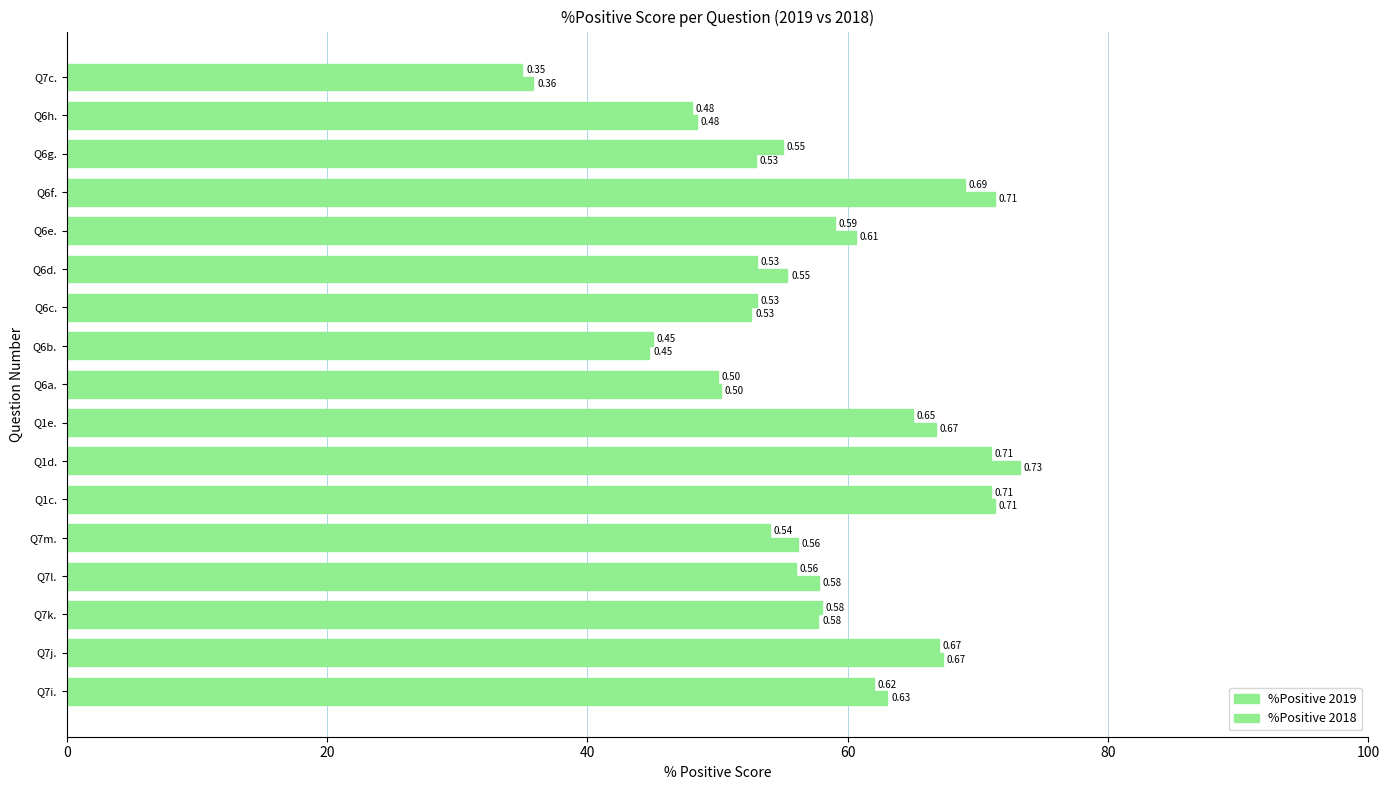

What is the value of the %Positive 2019 bar at the 12th from the left?

0.5